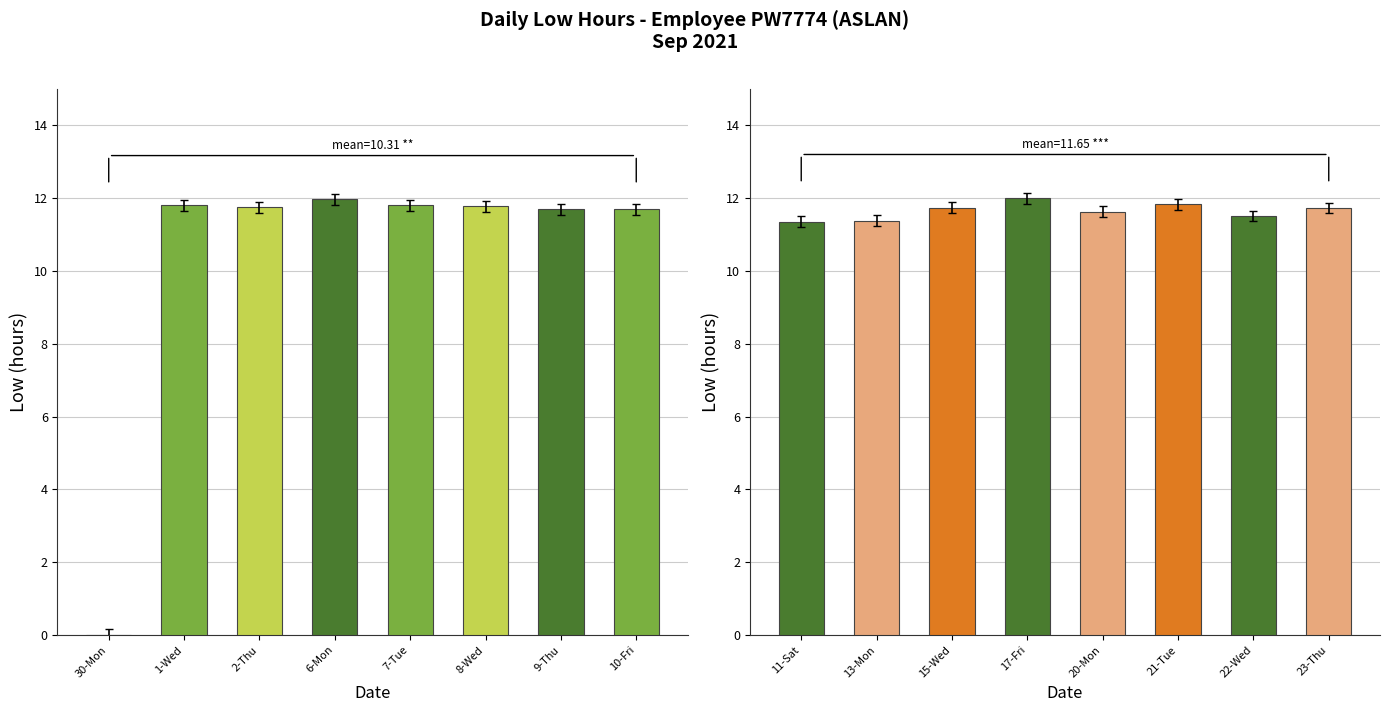

What is the label of the 8th bar from the right?

30-Mon